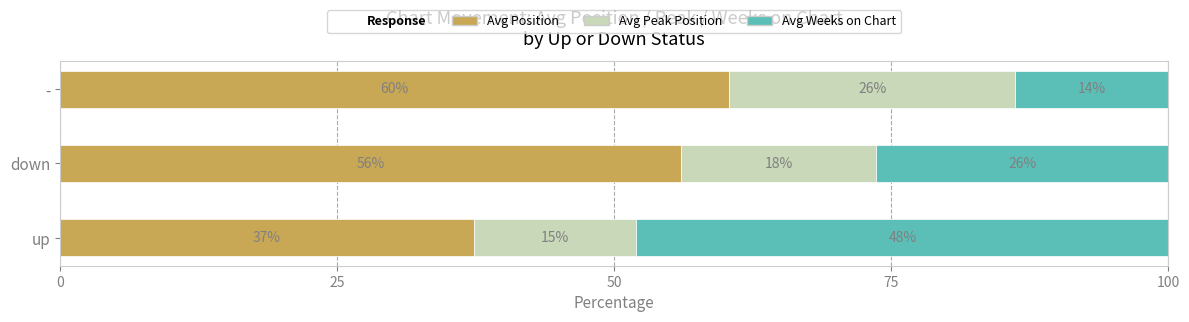

How many data points in Avg Position are less than 56?

1